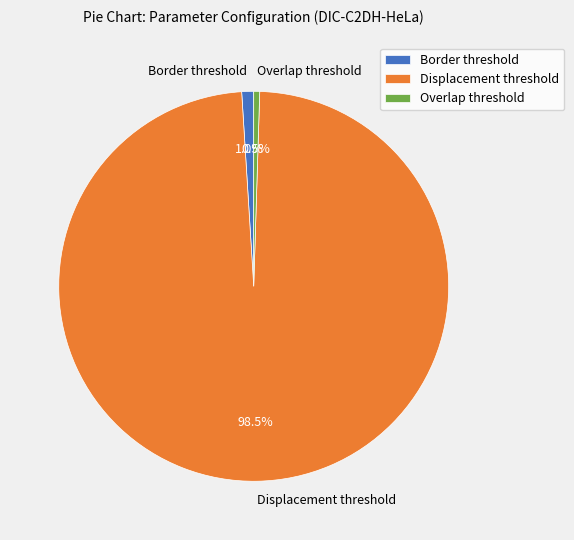

What is the total percentage of Overlap threshold and Displacement threshold?

99.0%